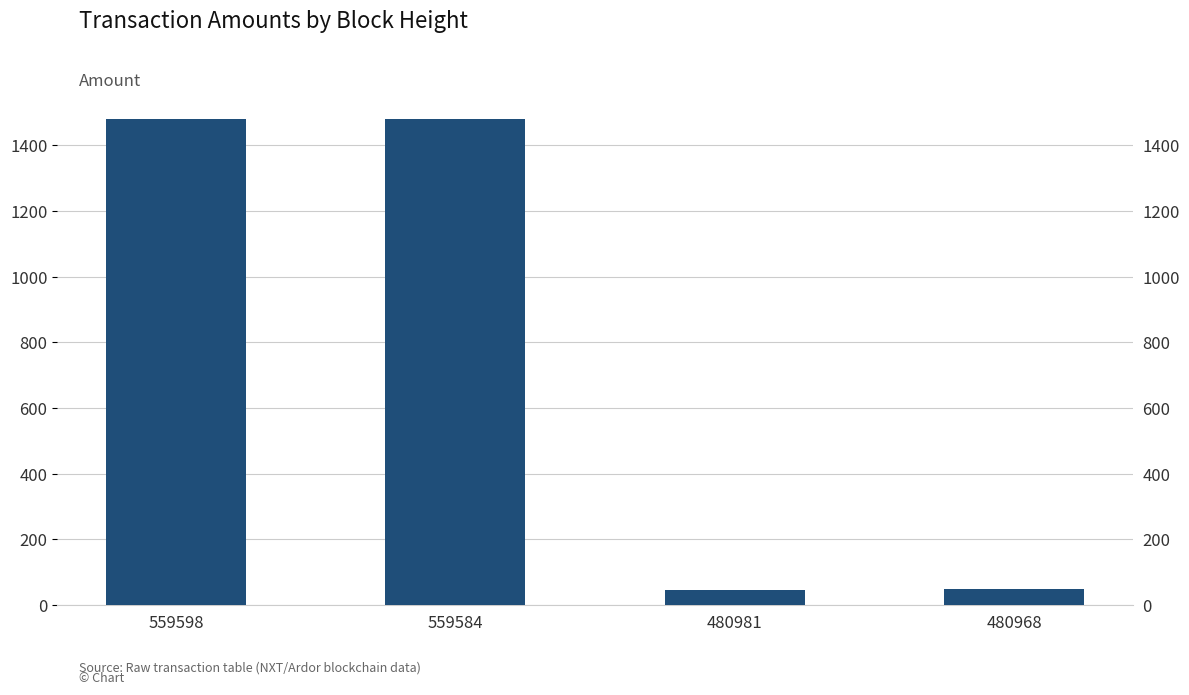

Rank the categories by value from highest to lowest.

559584, 559598, 480968, 480981